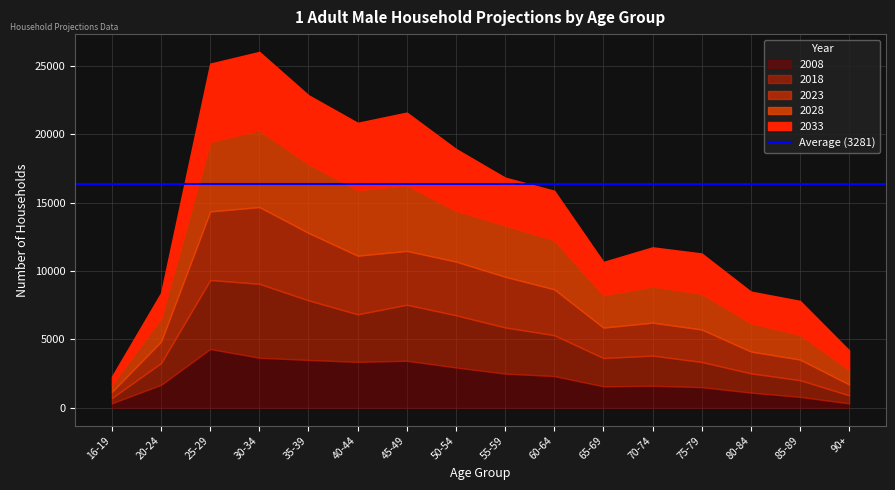

What is the spread (max minus min) of values at 75-79?

1420